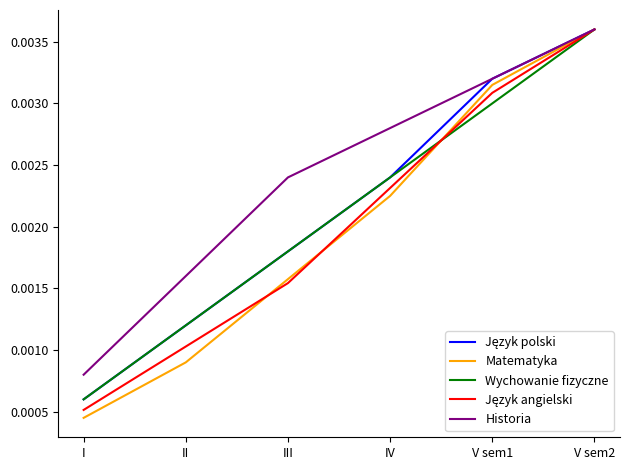

Count the number of categories in the chart.

6